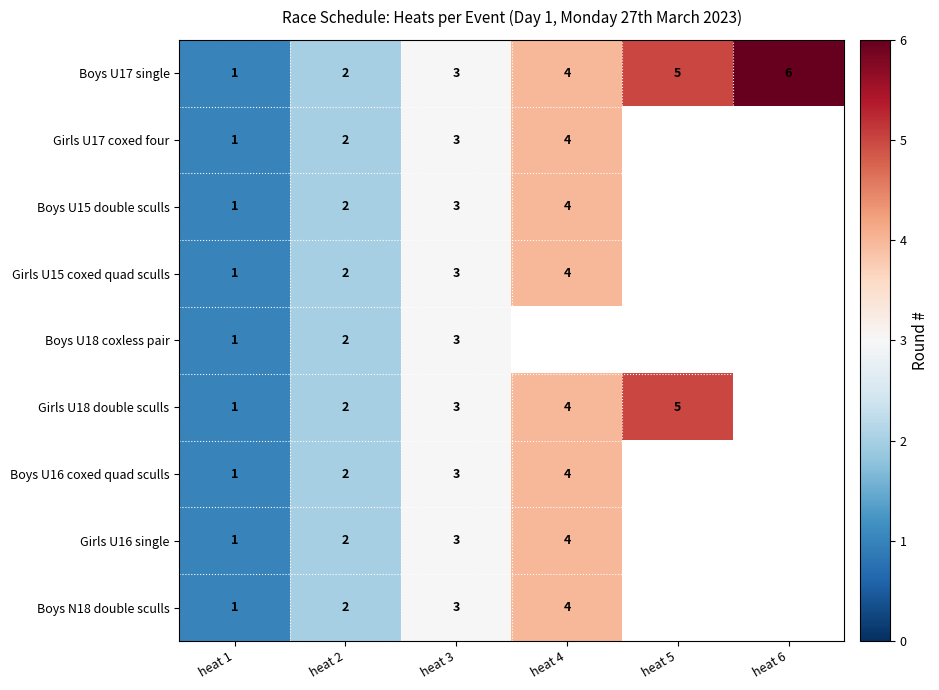

The Boys U16 coxed quad sculls series shows 2 at heat 3. True or false?

False